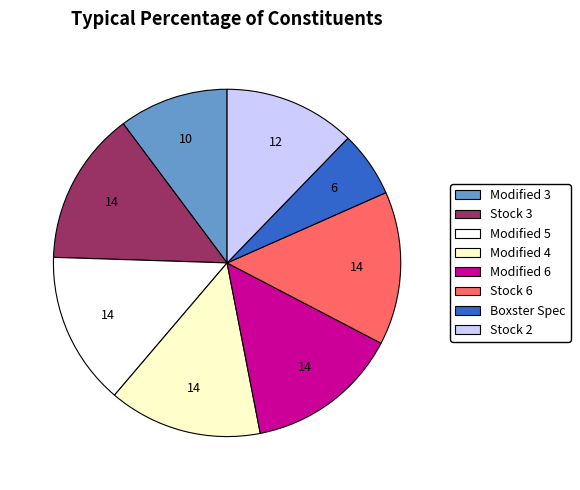

Is it true that Stock 3 is 14% of the pie?

True